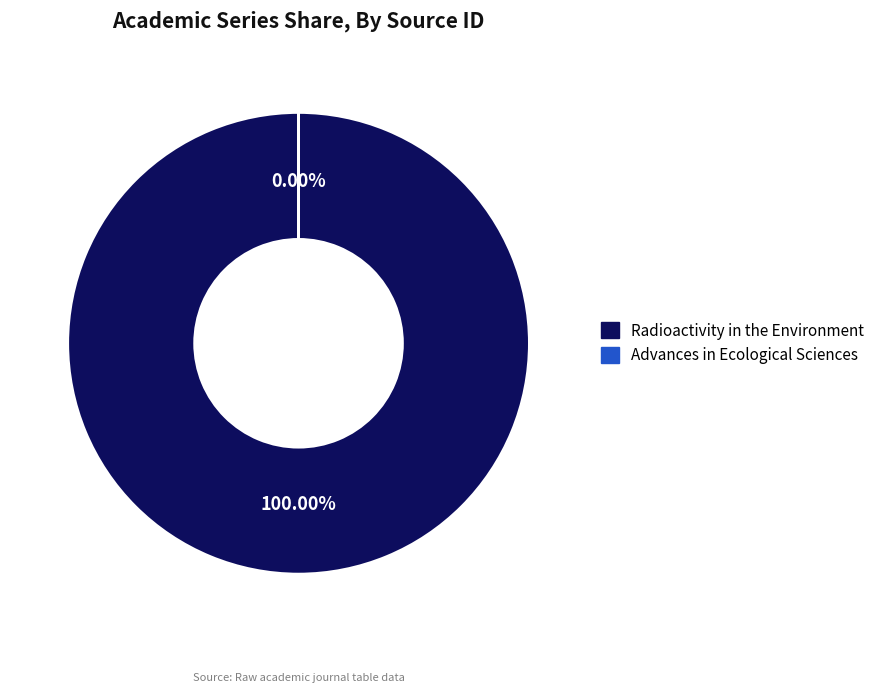

Is there any slice that represents more than half of the pie?

Yes